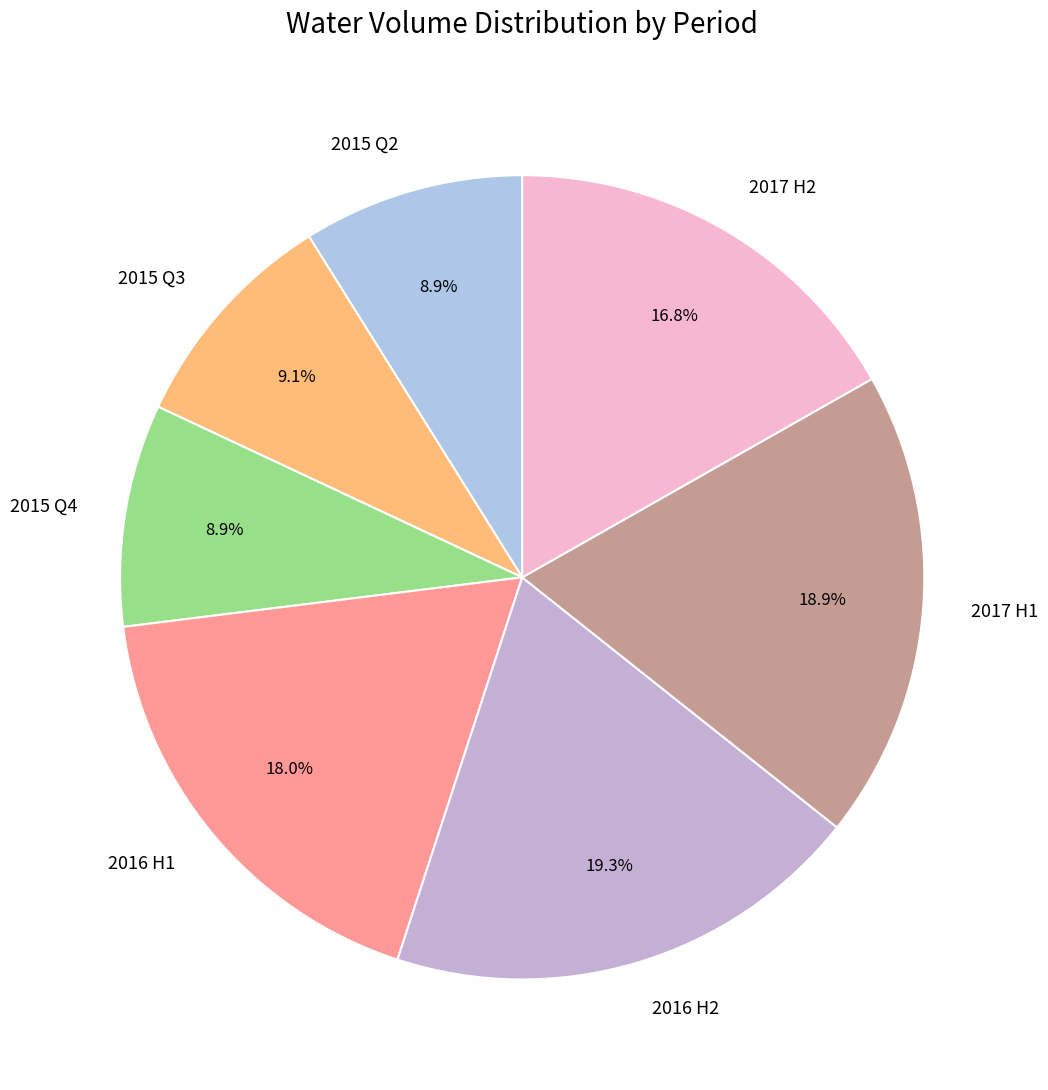

Is there any slice that represents more than half of the pie?

No